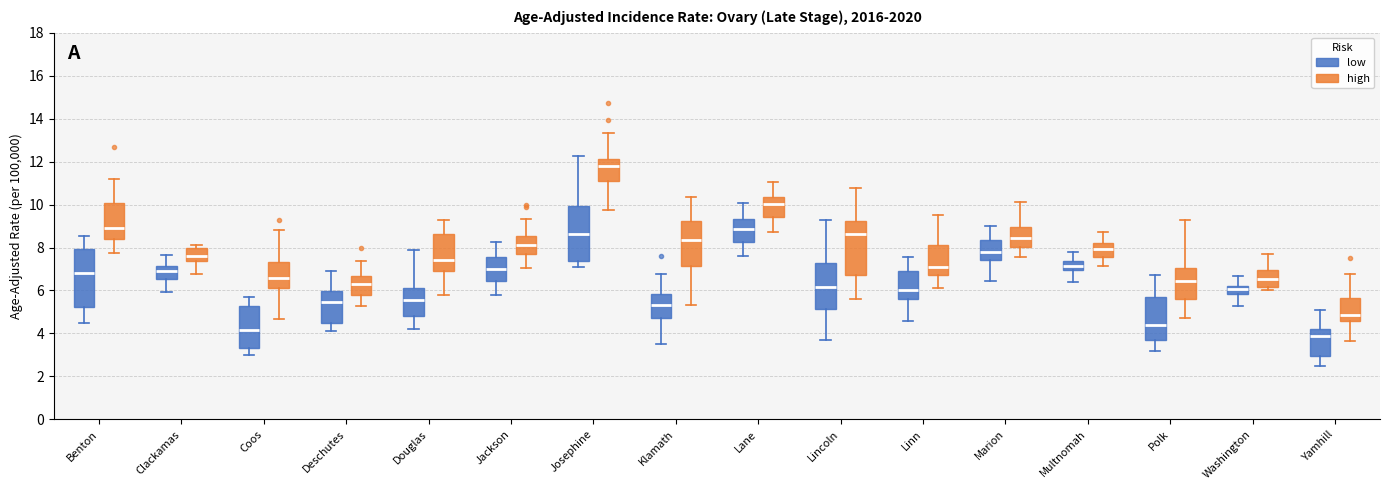

Reading left to right, transcribe this box plot: for each box, give where its median line is, the range the box spans, and where its two whiskers end, as read against the y-axis. The values are not printed on the chart, so give them approximately, as read against the axis.

Benton (low): median 6.8, box 5.2 to 8.0, whiskers 4.6 to 8.6
Benton (high): median 9.0, box 8.4 to 10.0, whiskers 7.8 to 11.2
Clackamas (low): median 6.8, box 6.6 to 7.2, whiskers 6.0 to 7.6
Clackamas (high): median 7.6, box 7.4 to 8.0, whiskers 6.8 to 8.2
Coos (low): median 4.2, box 3.4 to 5.2, whiskers 3.0 to 5.6
Coos (high): median 6.6, box 6.2 to 7.4, whiskers 4.6 to 8.8
Deschutes (low): median 5.4, box 4.6 to 6.0, whiskers 4.2 to 7.0
Deschutes (high): median 6.2, box 5.8 to 6.6, whiskers 5.2 to 7.4
Douglas (low): median 5.6, box 4.8 to 6.2, whiskers 4.2 to 8.0
Douglas (high): median 7.4, box 6.8 to 8.6, whiskers 5.8 to 9.2
Jackson (low): median 7.0, box 6.4 to 7.6, whiskers 5.8 to 8.2
Jackson (high): median 8.2, box 7.6 to 8.6, whiskers 7.0 to 9.4
Josephine (low): median 8.6, box 7.4 to 10.0, whiskers 7.2 to 12.2
Josephine (high): median 11.8, box 11.0 to 12.2, whiskers 9.8 to 13.4
Klamath (low): median 5.4, box 4.8 to 5.8, whiskers 3.6 to 6.8
Klamath (high): median 8.4, box 7.2 to 9.2, whiskers 5.4 to 10.4
Lane (low): median 8.8, box 8.2 to 9.4, whiskers 7.6 to 10.0
Lane (high): median 10.0, box 9.4 to 10.4, whiskers 8.8 to 11.0
Lincoln (low): median 6.2, box 5.2 to 7.2, whiskers 3.8 to 9.4
Lincoln (high): median 8.6, box 6.8 to 9.2, whiskers 5.6 to 10.8
Linn (low): median 6.0, box 5.6 to 7.0, whiskers 4.6 to 7.6
Linn (high): median 7.0, box 6.8 to 8.2, whiskers 6.2 to 9.6
Marion (low): median 7.8, box 7.4 to 8.4, whiskers 6.4 to 9.0
Marion (high): median 8.4, box 8.0 to 9.0, whiskers 7.6 to 10.2
Multnomah (low): median 7.2, box 7.0 to 7.4, whiskers 6.4 to 7.8
Multnomah (high): median 8.0, box 7.6 to 8.2, whiskers 7.2 to 8.8
Polk (low): median 4.4, box 3.8 to 5.8, whiskers 3.2 to 6.8
Polk (high): median 6.4, box 5.6 to 7.0, whiskers 4.8 to 9.2
Washington (low): median 6.0, box 5.8 to 6.2, whiskers 5.2 to 6.6
Washington (high): median 6.6, box 6.2 to 7.0, whiskers 6.0 to 7.8
Yamhill (low): median 3.8, box 3.0 to 4.2, whiskers 2.6 to 5.2
Yamhill (high): median 4.8, box 4.6 to 5.6, whiskers 3.6 to 6.8